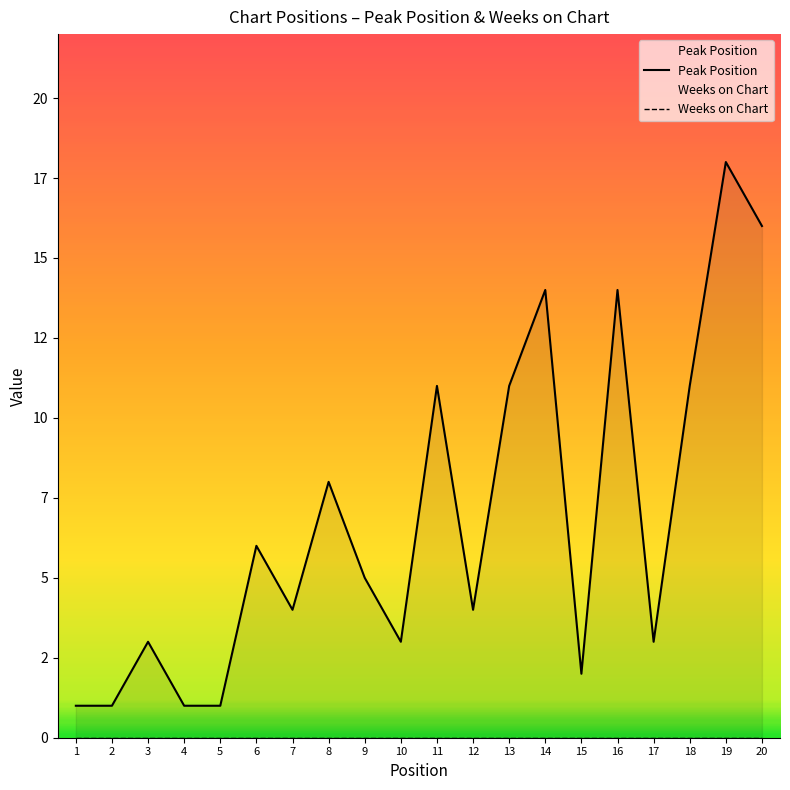

What is the value of the Peak Position point at the 20th from the left?

16